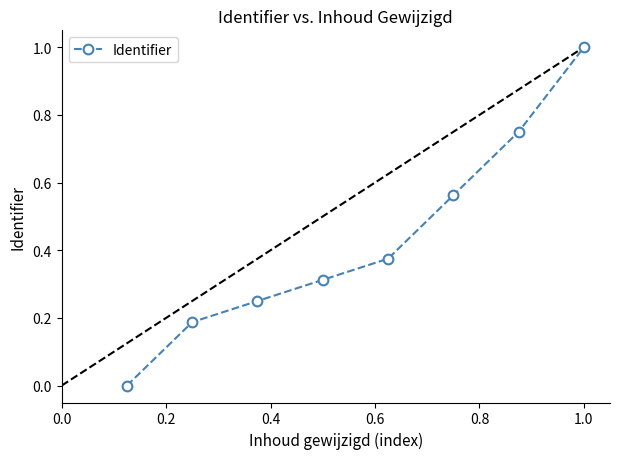

True or false: there are more than 2 points higher than both neighbors.

False